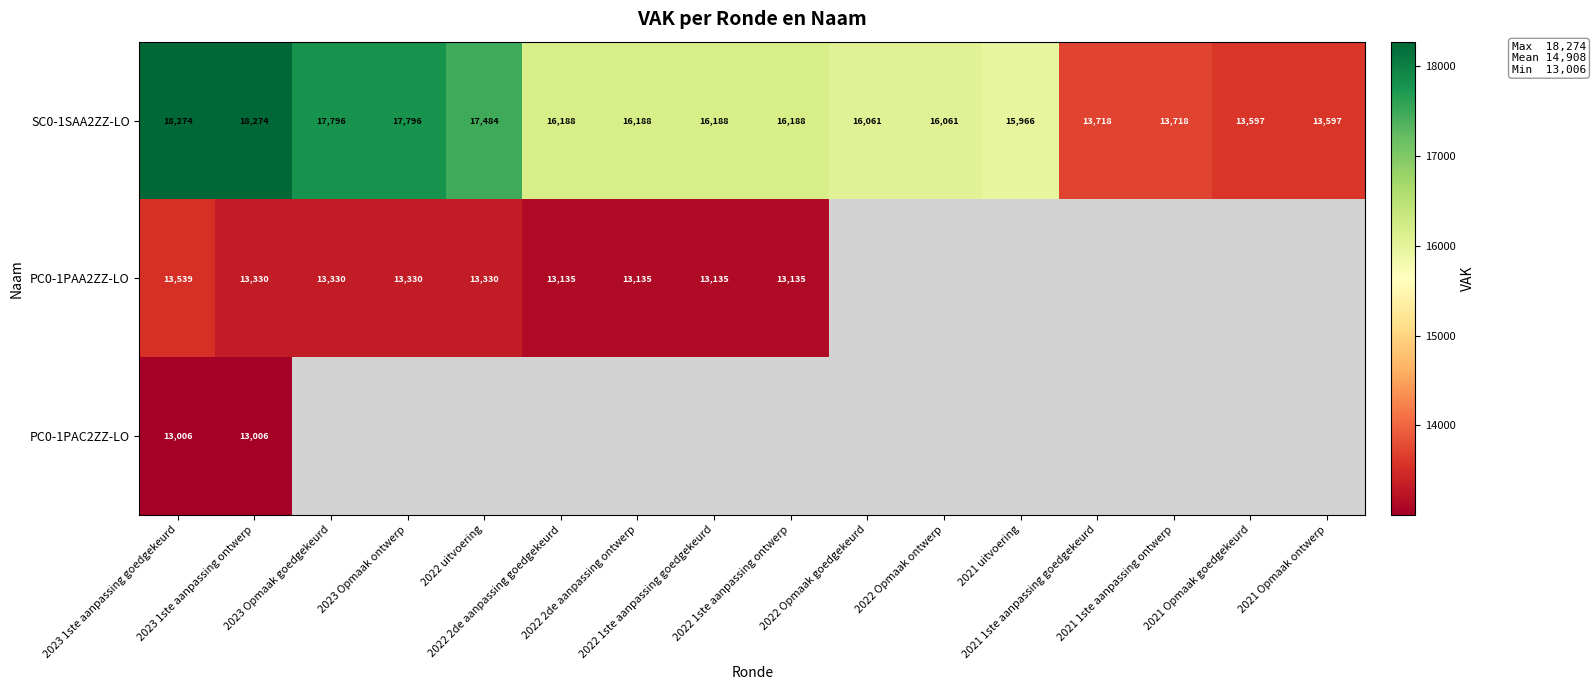

What is the difference between the maximum and minimum values in the SC0-1SAA2ZZ-LO series?

4677